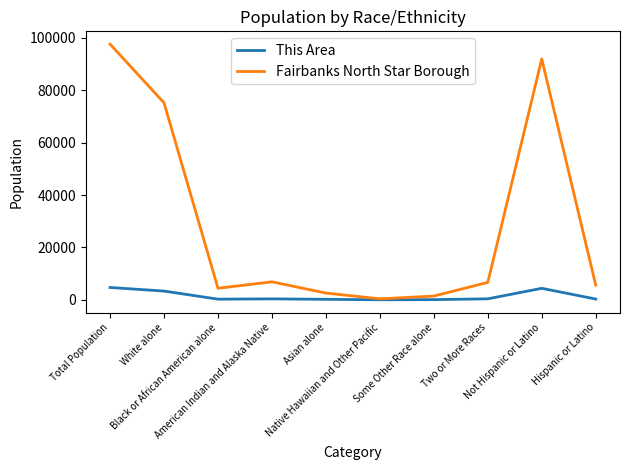

List the series in order of their peak value, lowest first.

This Area, Fairbanks North Star Borough